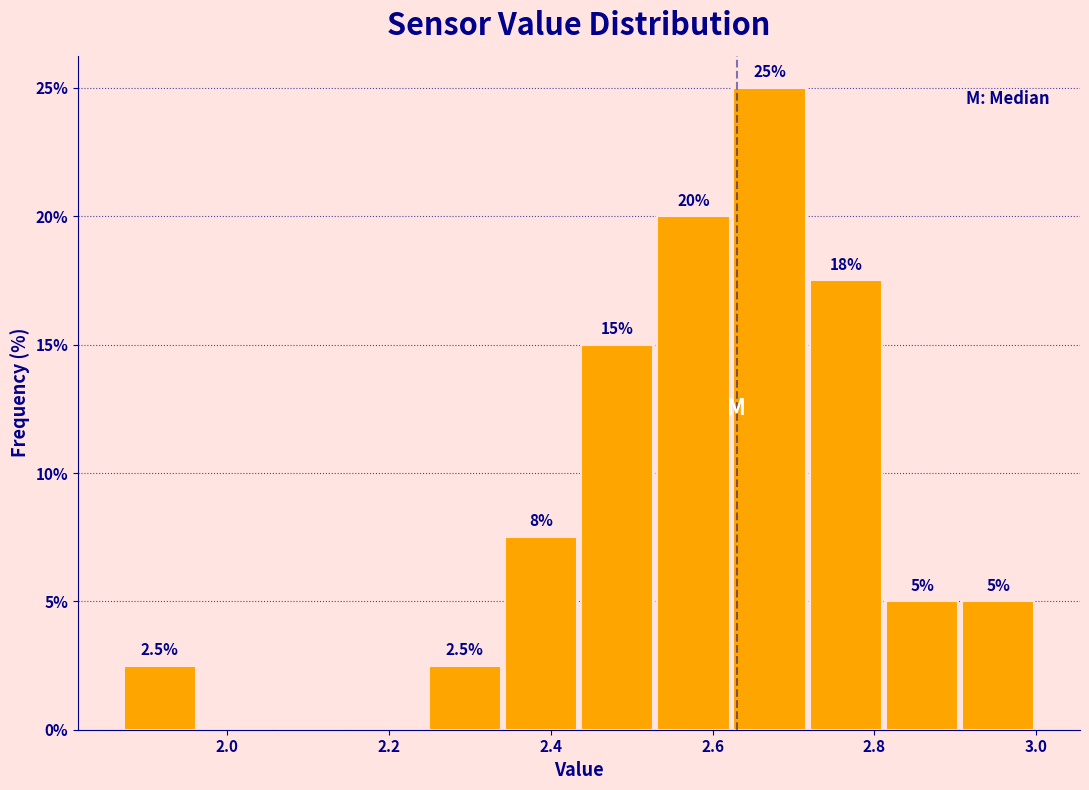

Over which range of the x-axis is the bar tallest?

2.62 to 2.72